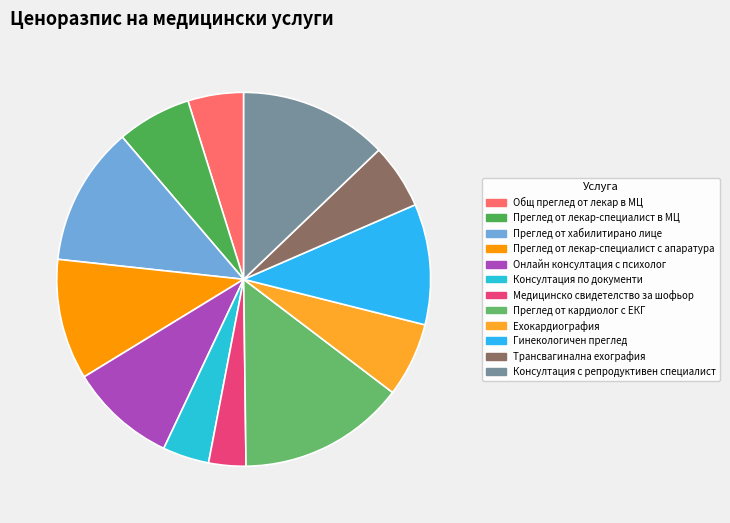

To the nearest percent, what percentage of the pie is Ехокардиография?

6%